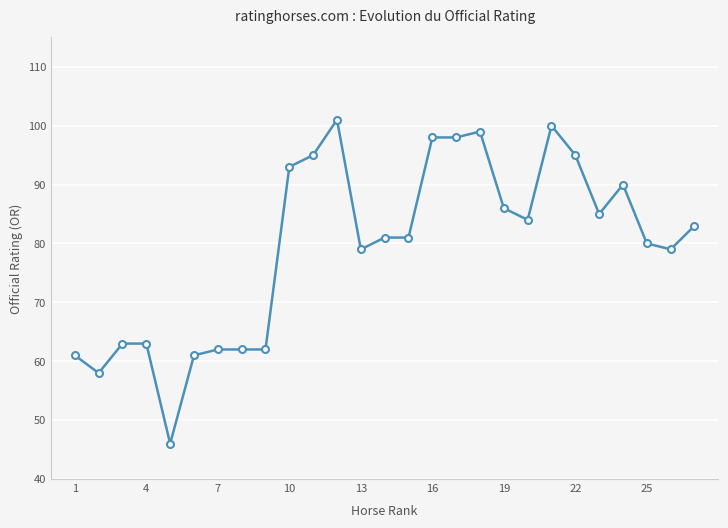

How many series are shown in this chart?

1